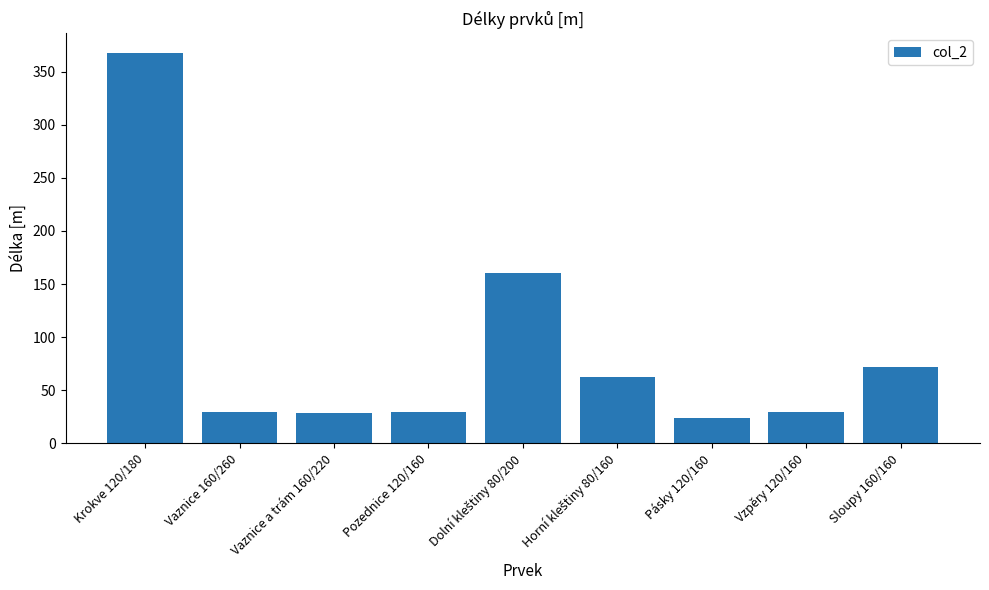

What is the label of the 2nd bar from the left?

Vaznice 160/260